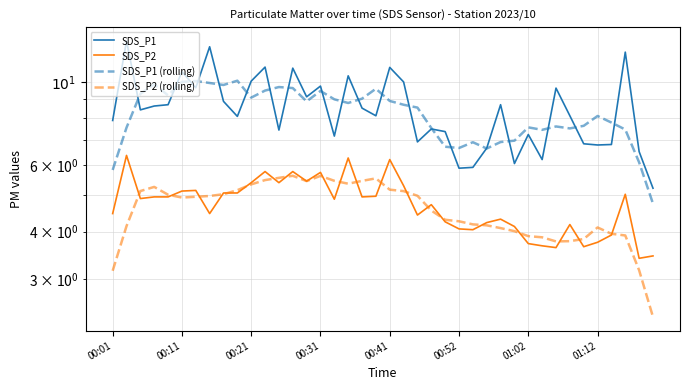

The SDS_P2 series shows 8.6 at 01:02. True or false?

False